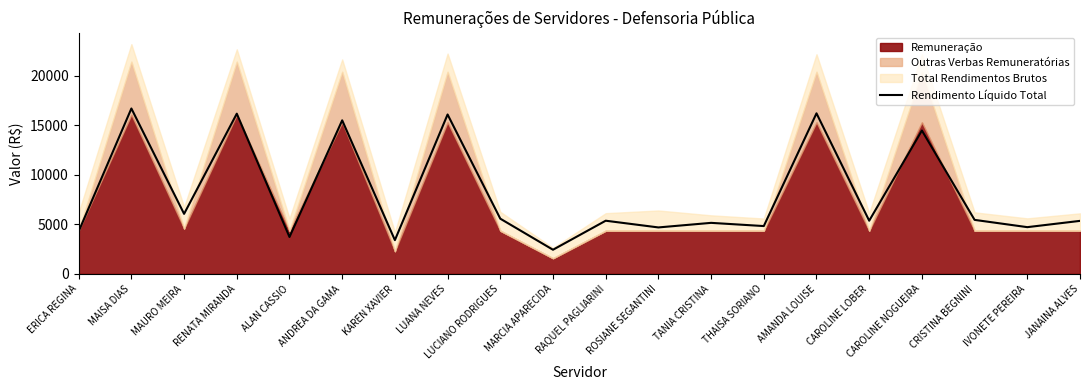

Does the chart have visible grid lines?

No